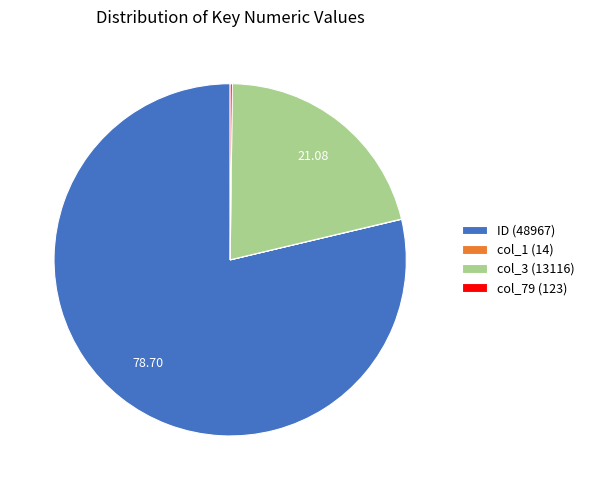

Is there a majority slice in this chart?

Yes